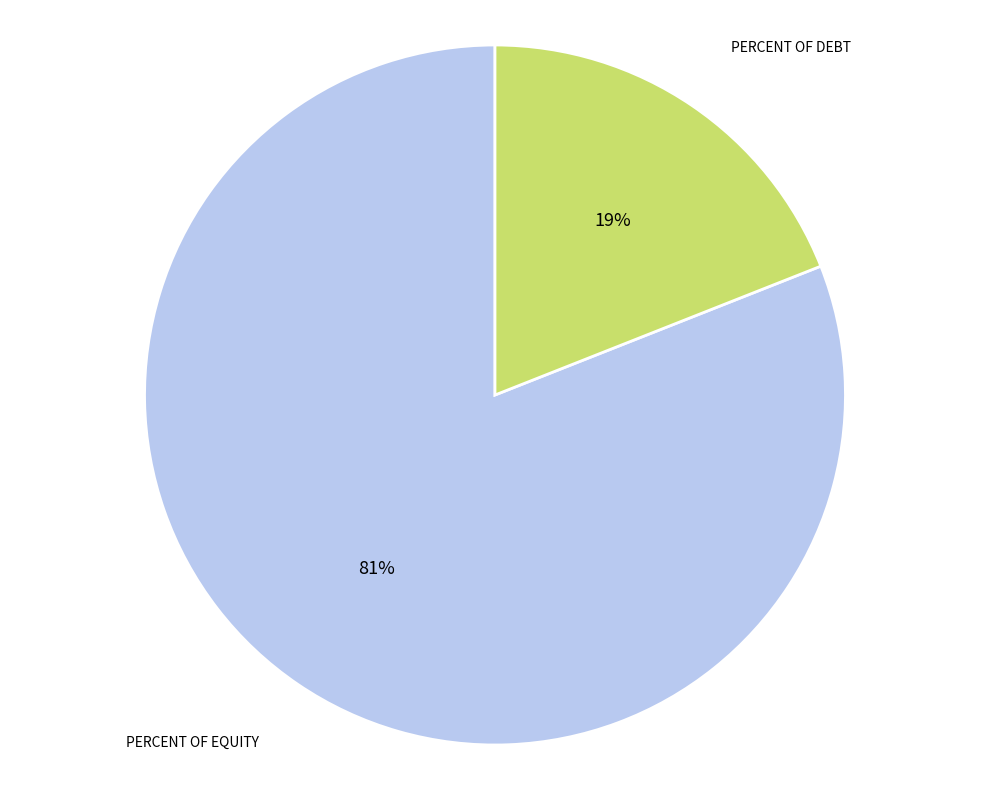

To the nearest percent, what percentage of the pie is PERCENT OF EQUITY?

81%